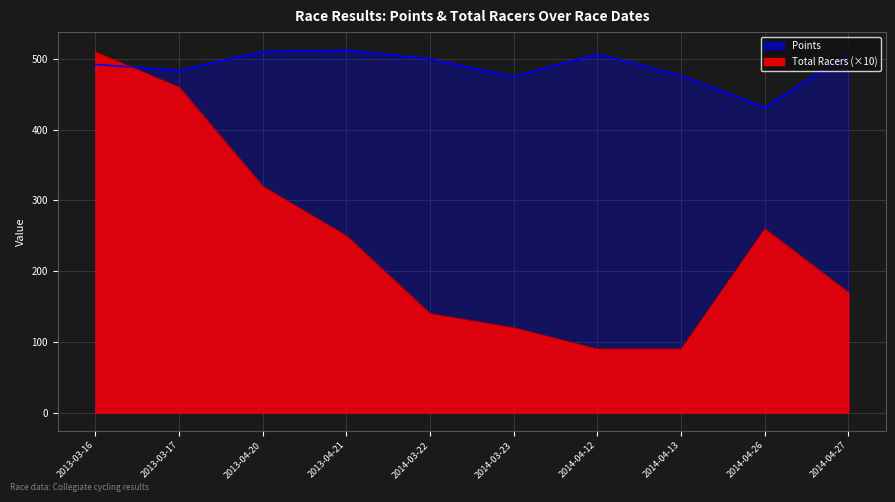

At 2013-04-21, list the series in order from smallest to largest.

Total Racers, Points